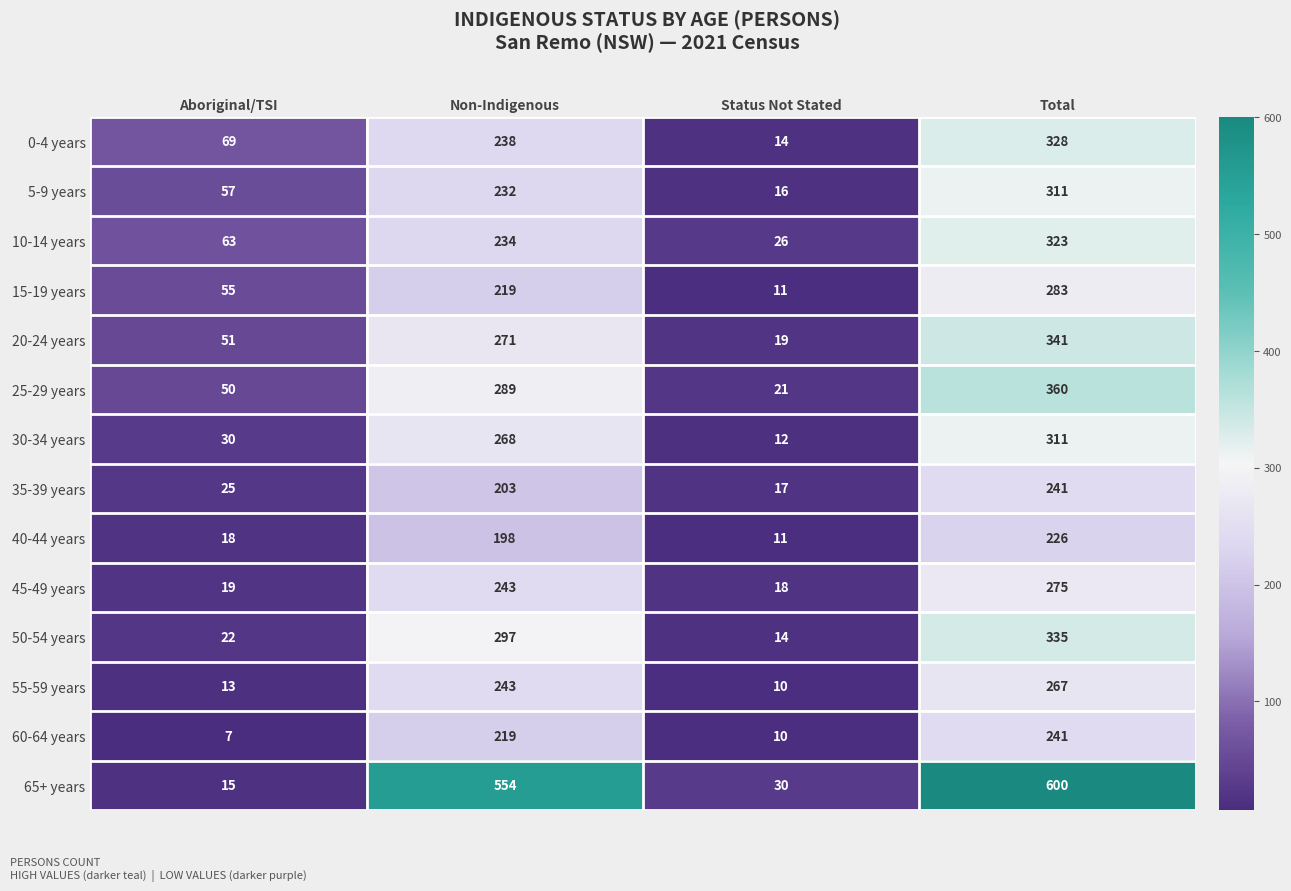

What is the difference between the second highest and minimum values in the 20-24 years series?

252